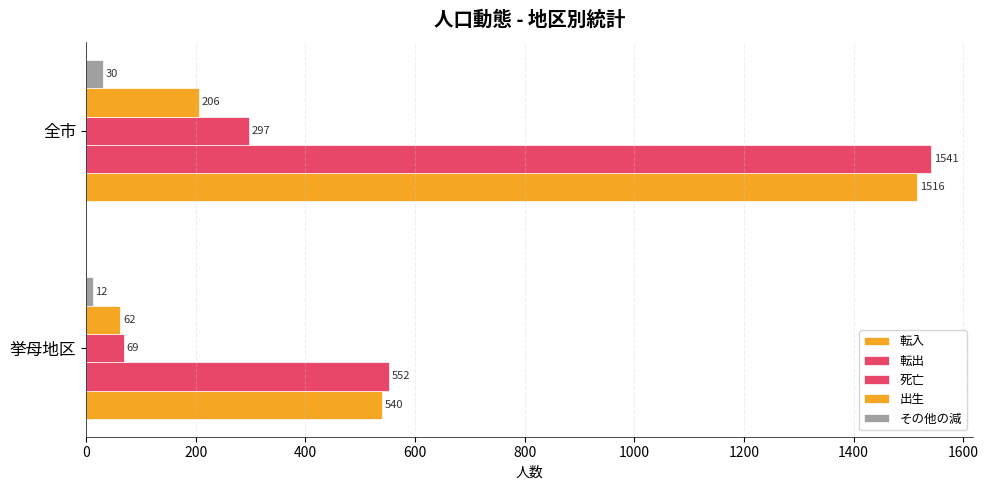

Count the number of categories in the chart.

2